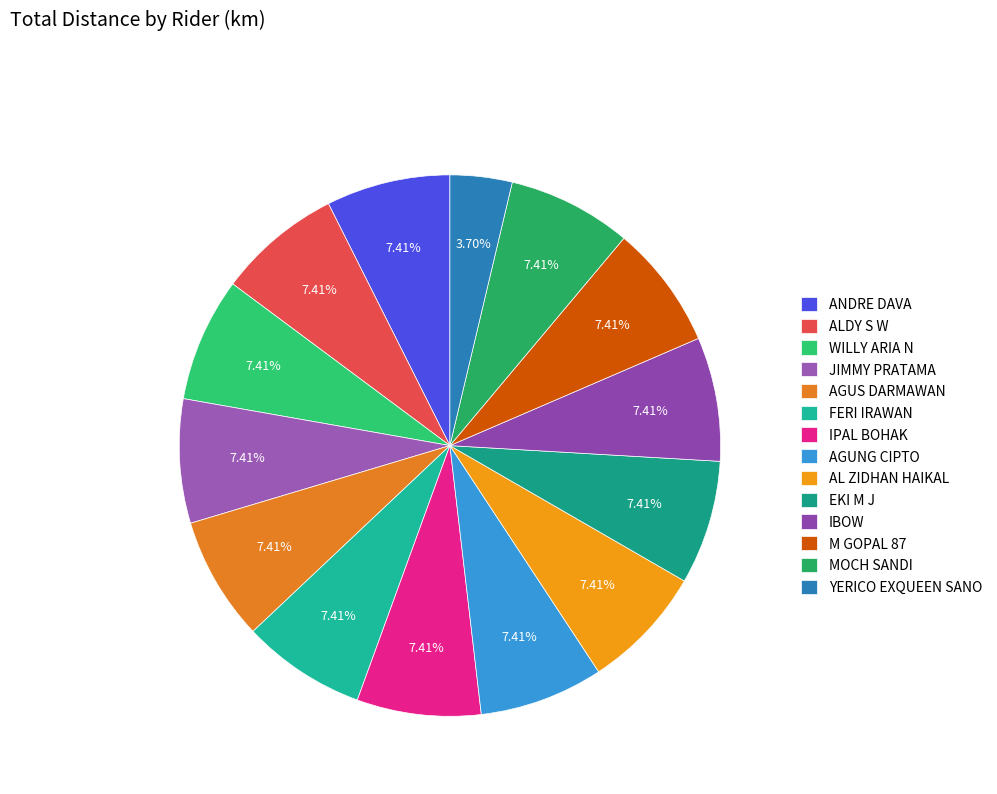

Rank the categories by value from lowest to highest.

YERICO EXQUEEN SANO, ANDRE DAVA, ALDY S W, WILLY ARIA N, JIMMY PRATAMA, AGUS DARMAWAN, FERI IRAWAN, IPAL BOHAK, AGUNG CIPTO, AL ZIDHAN HAIKAL, EKI M J, IBOW, M GOPAL 87, MOCH SANDI